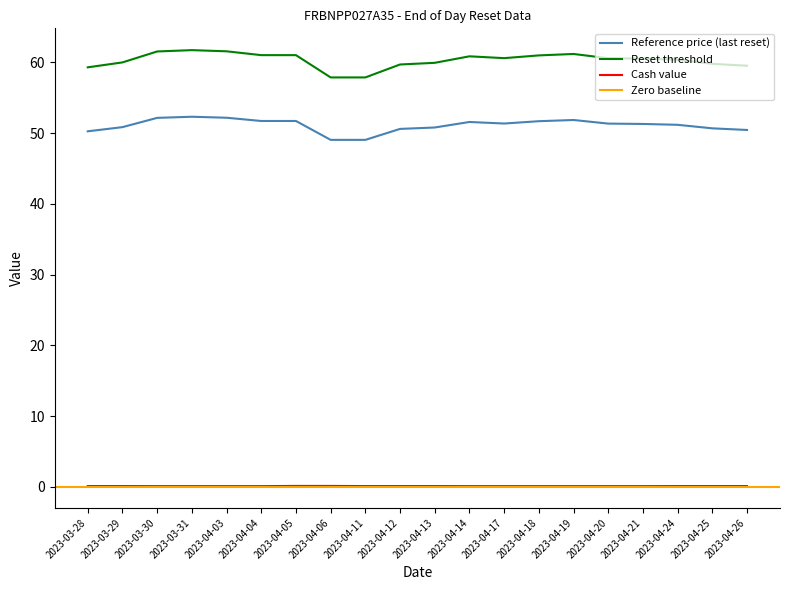

True or false: Reset threshold has a value of 61.7 at 2023-03-31.

True